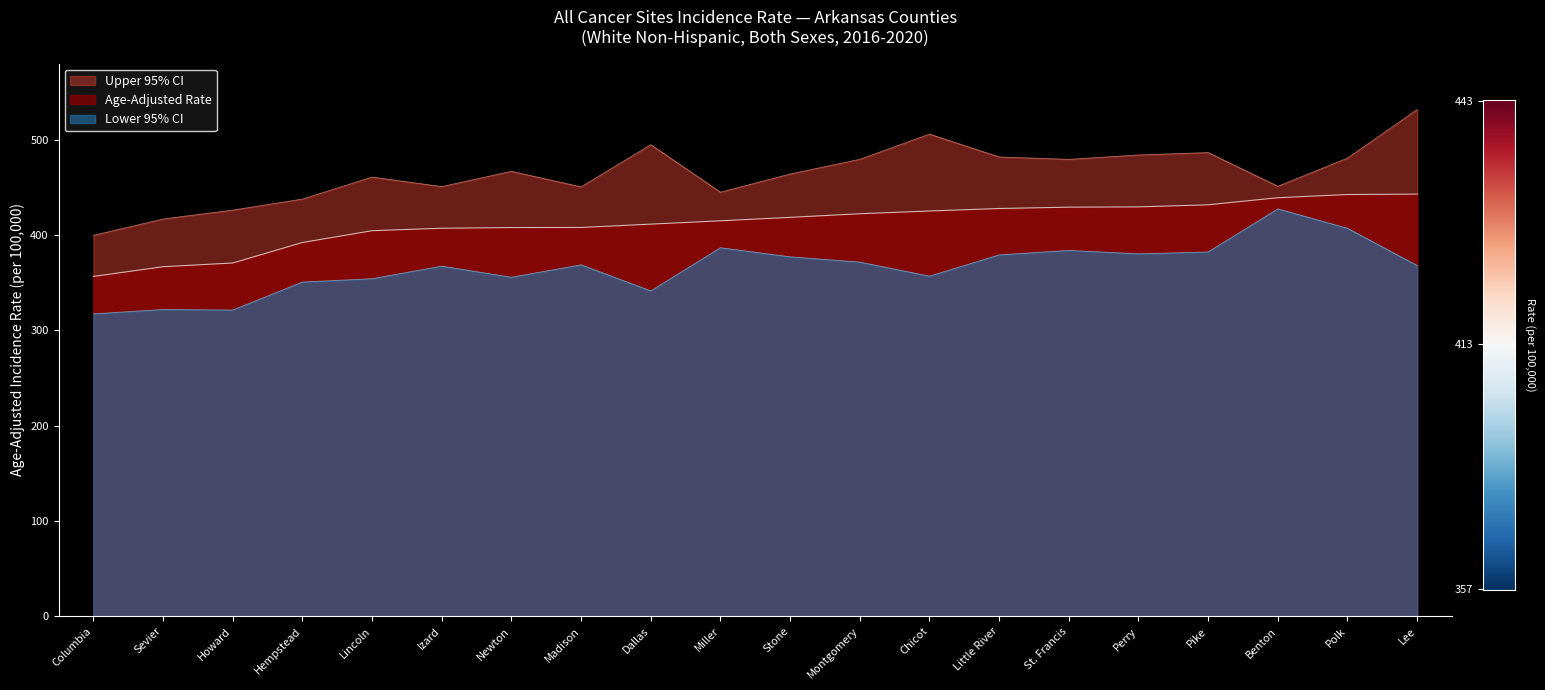

What position from the right is St. Francis?

6